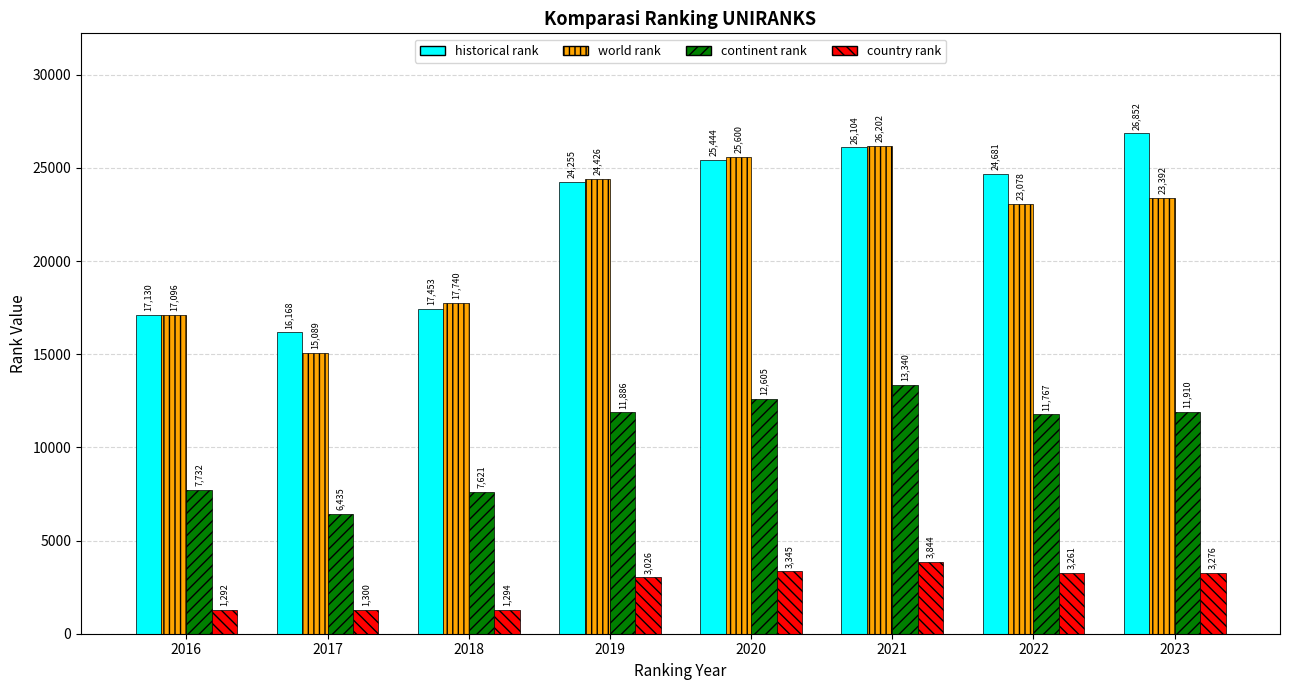

Rank the series by their maximum value, from lowest to highest.

country rank, continent rank, world rank, historical rank